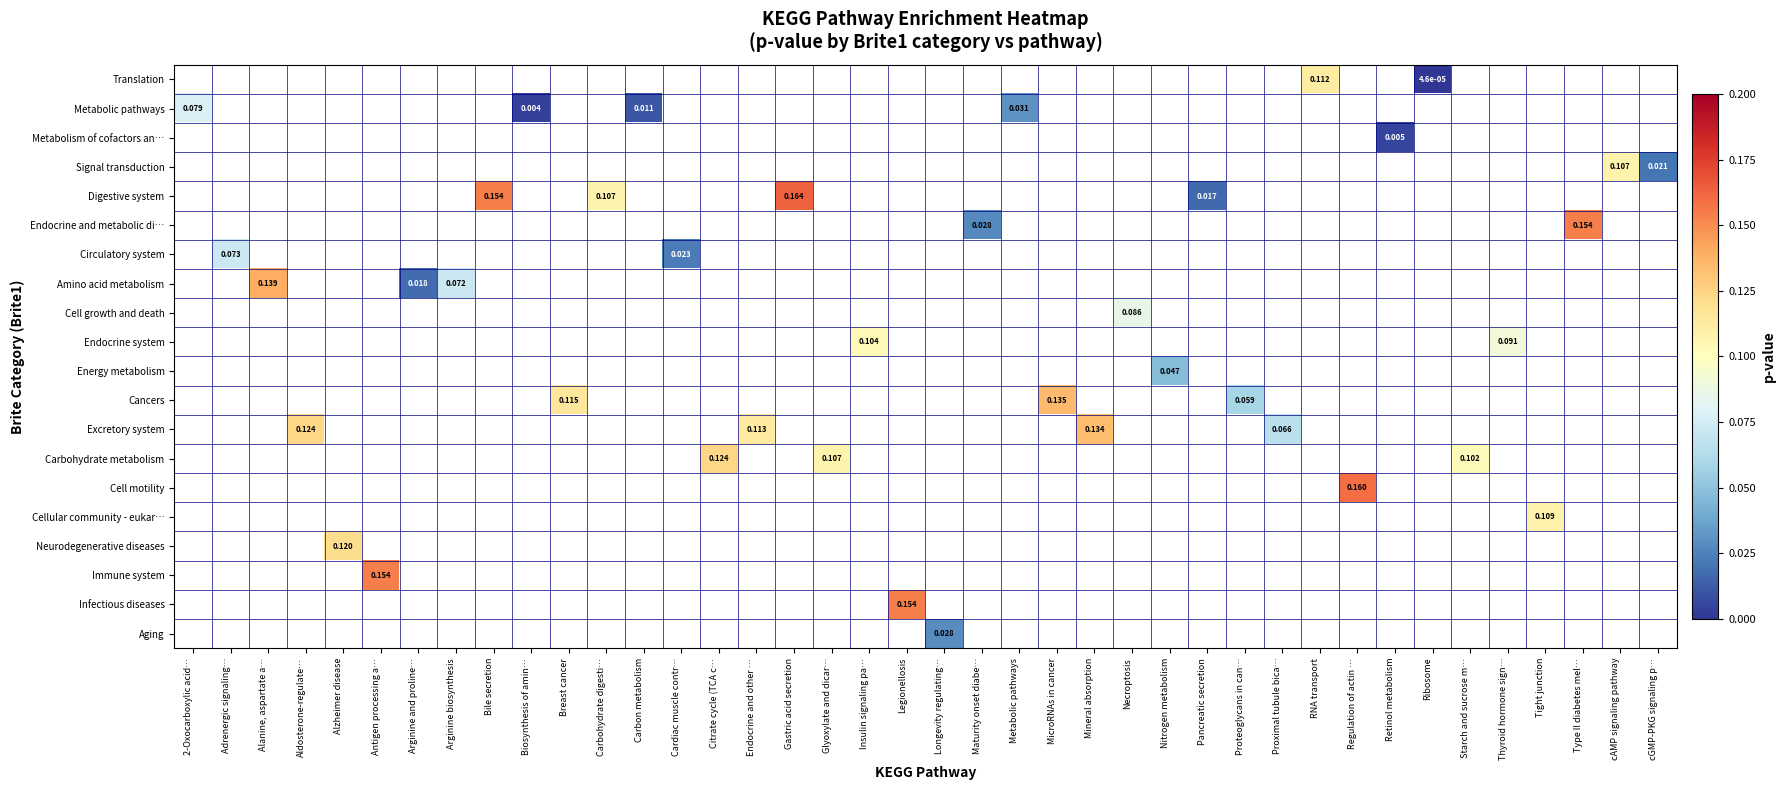

Count the number of data series in this chart.

20